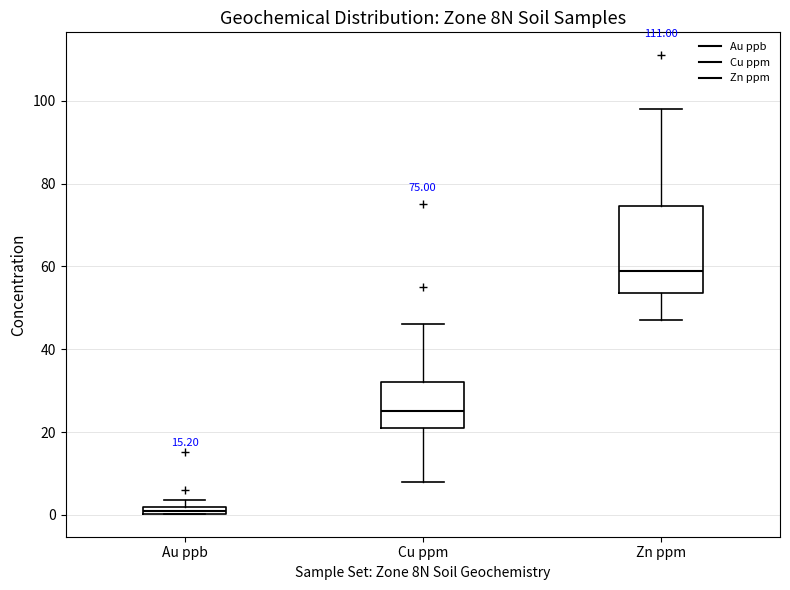

Comparing the boxes themselves (not the whiskers), which one is the tallest?

Zn ppm